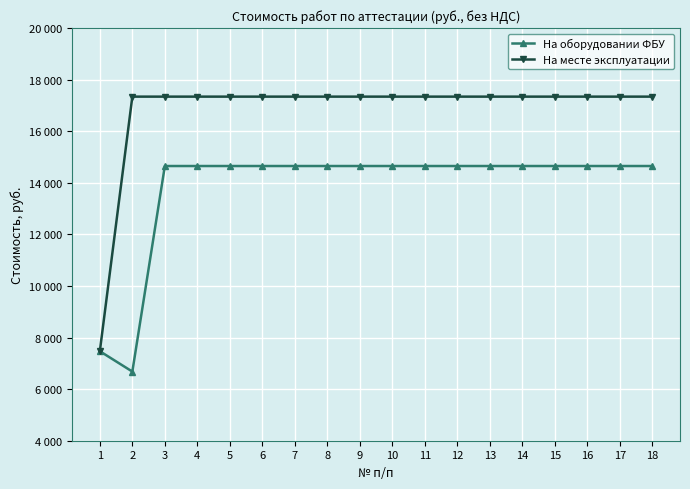

What are all the series names shown in the legend?

На оборудовании ФБУ, На месте эксплуатации